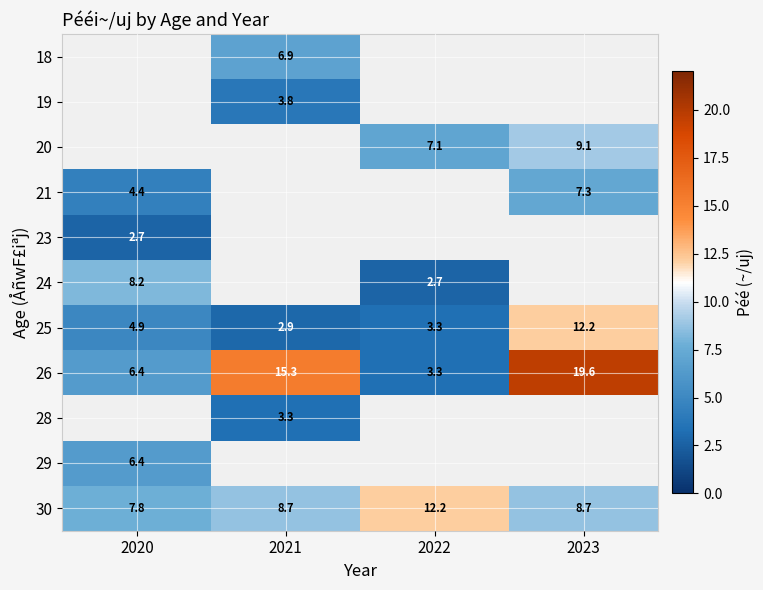

At which label does 26 reach its minimum?

2022